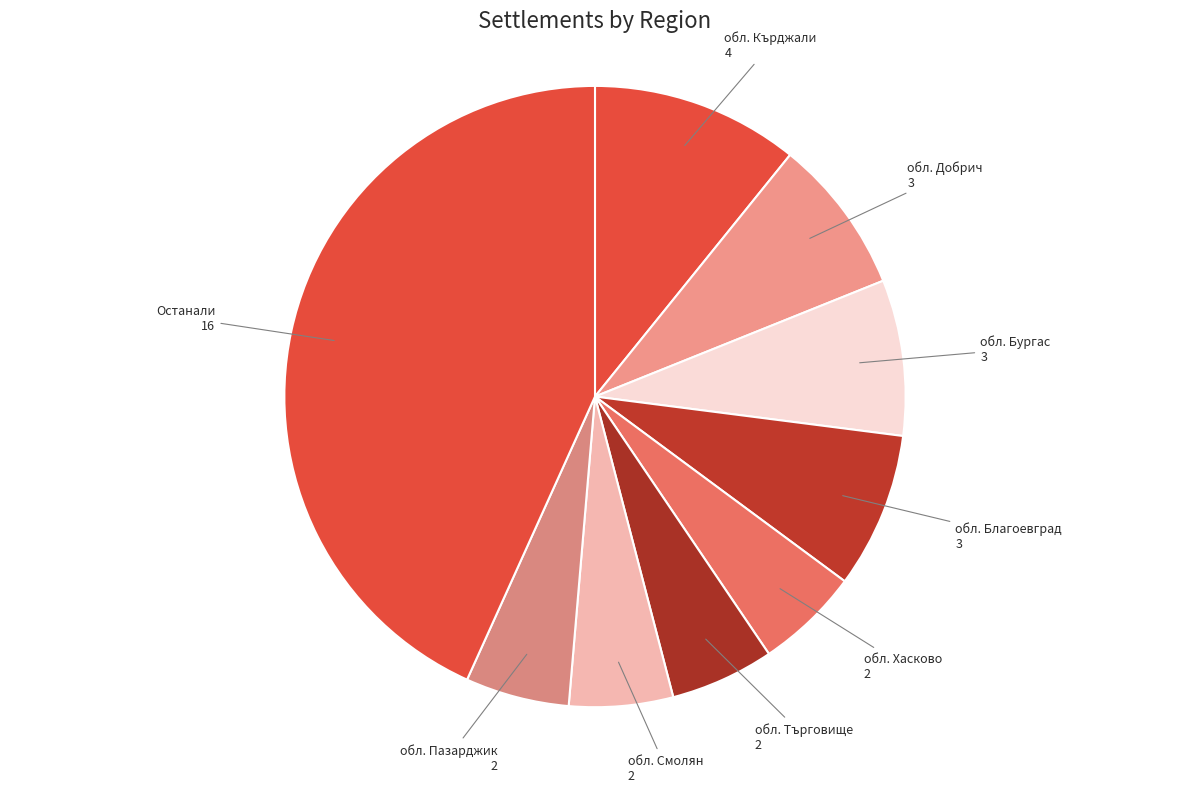

Which category has the biggest portion of the pie?

Останали